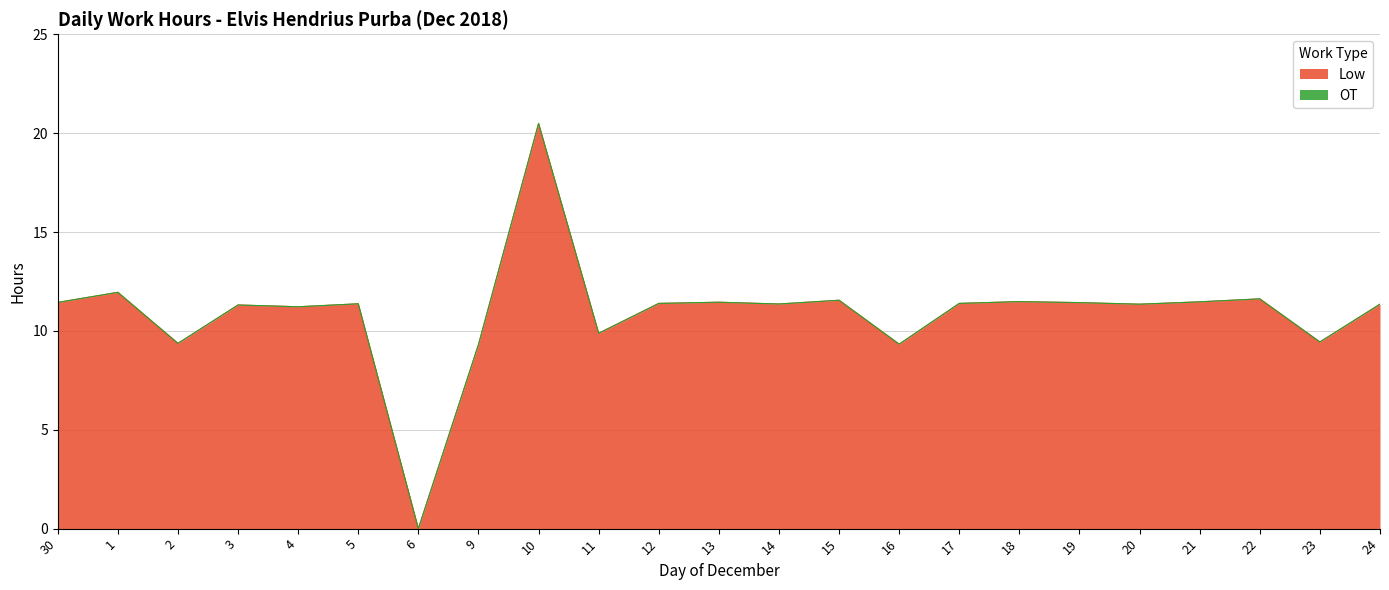

The value at 22 is 11.6. True or false?

True